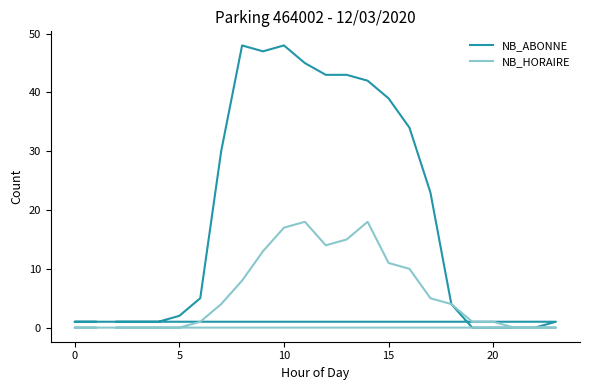

True or false: NB_ABONNE and NB_HORAIRE cross at least once.

False